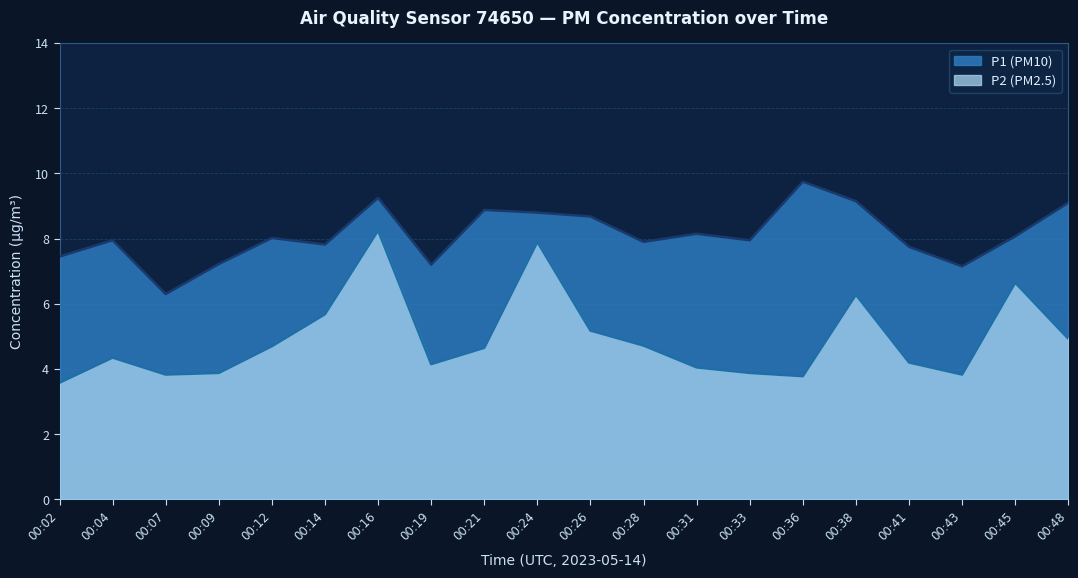

True or false: P1 and P2 cross at least once.

False